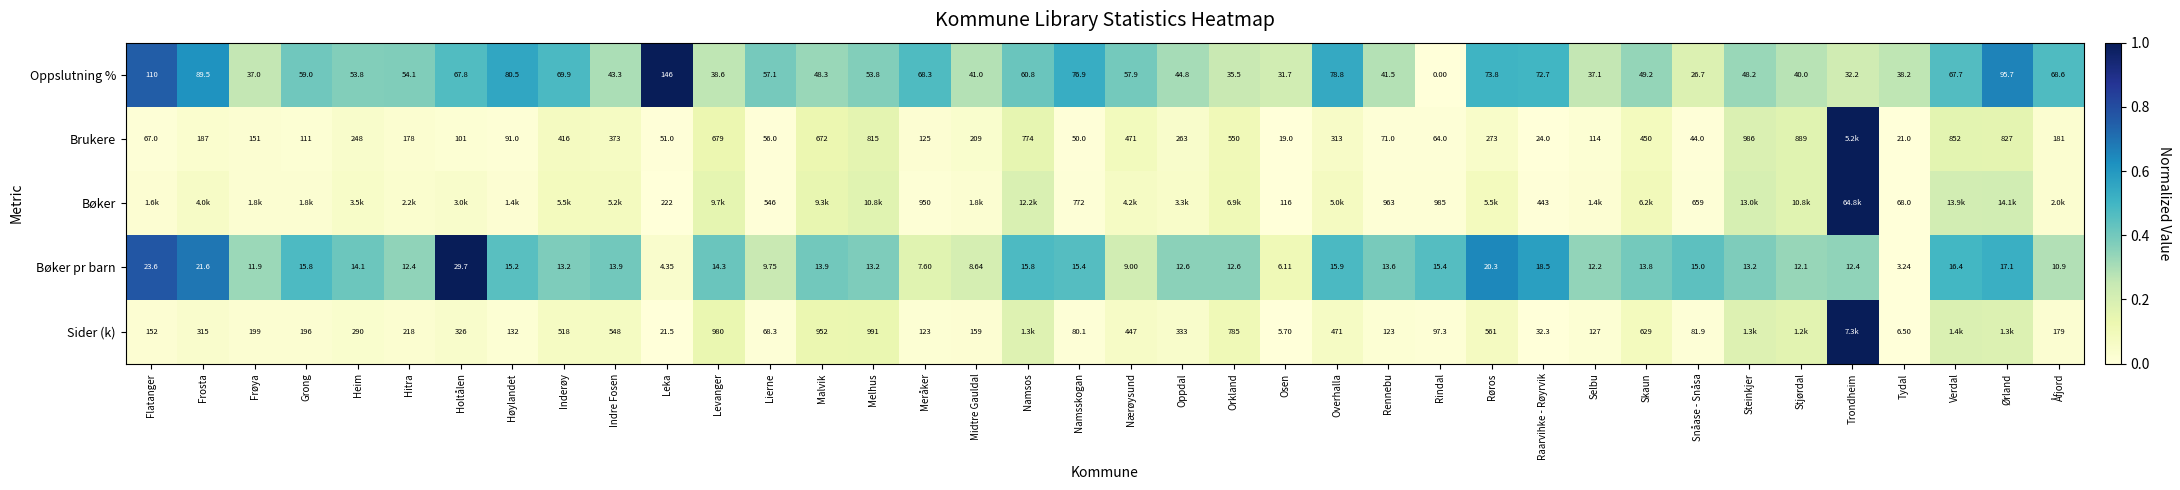

Where is Bøker pr barn nearest to the value 16?

Overhalla